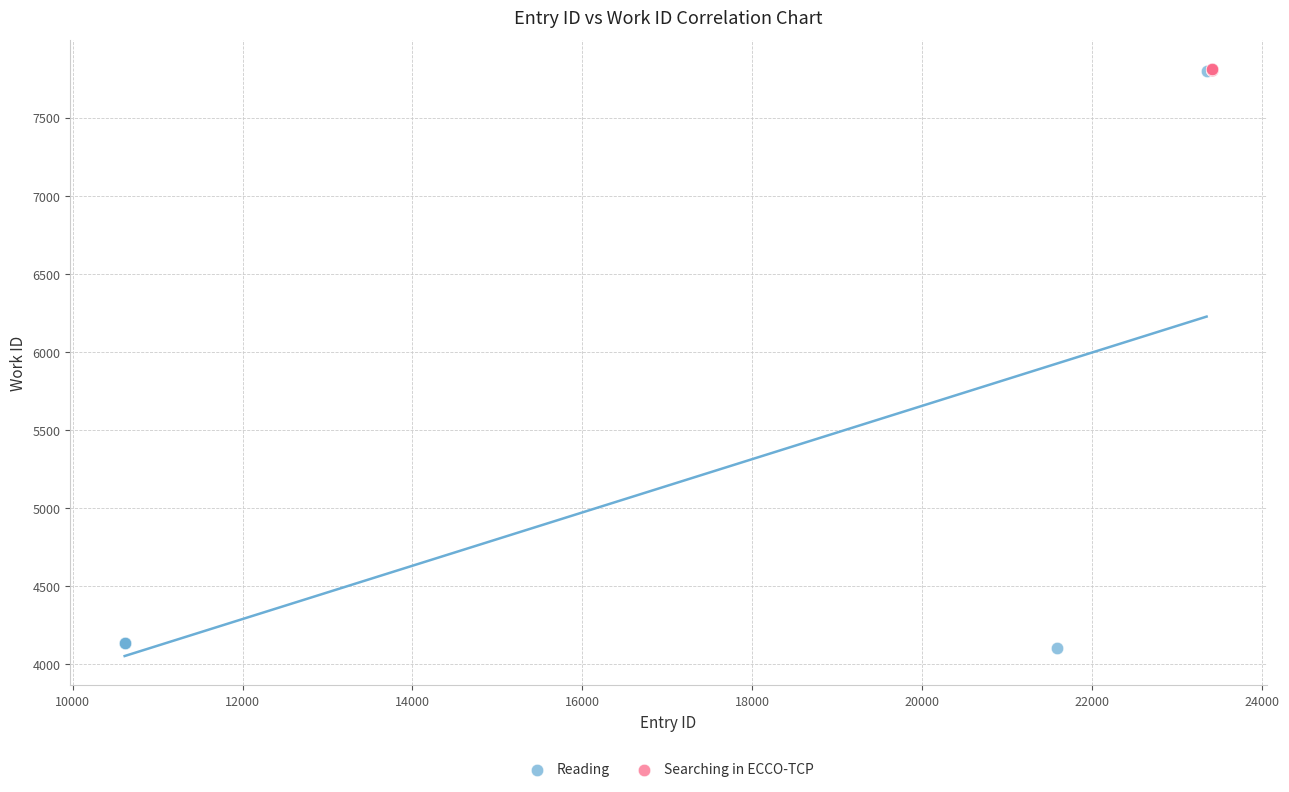

Which series has the largest Y range (max minus min)?

Reading